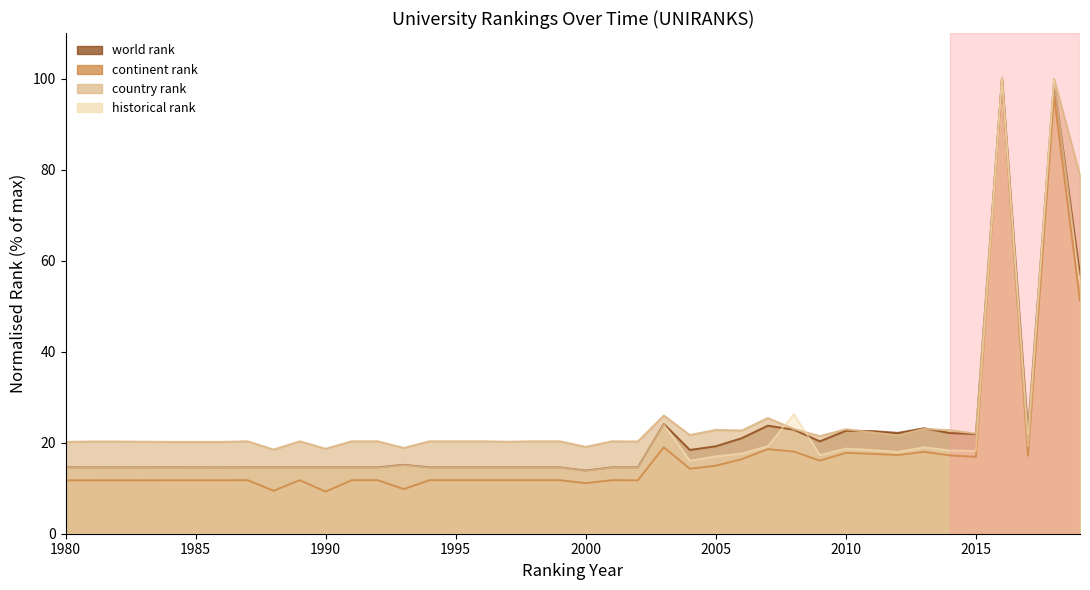

At which category does continent rank reach its first local valley?

1983